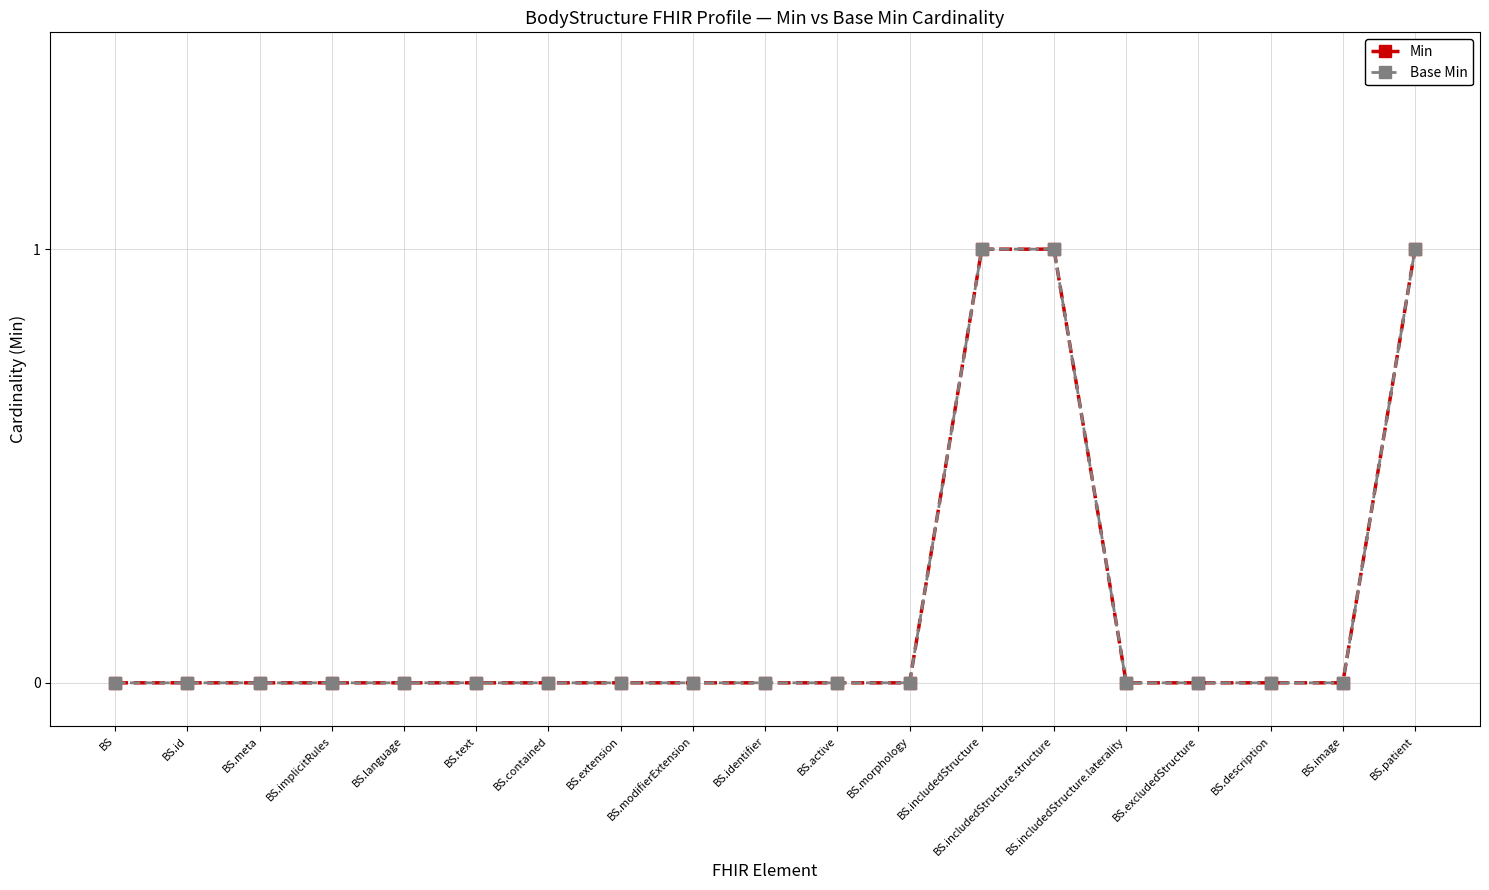

Is this an area chart (filled region under the line)?

No